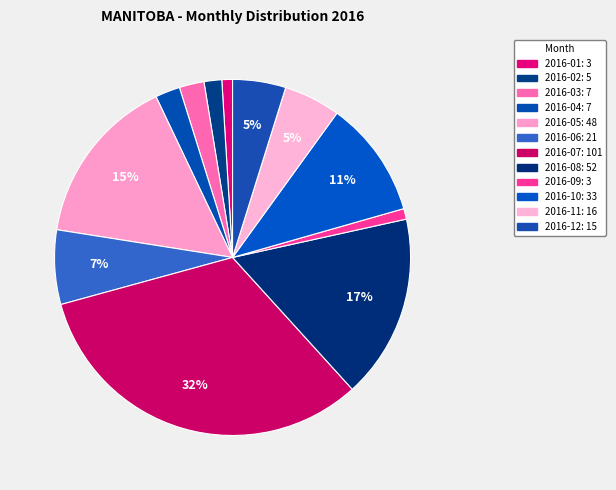

To the nearest percent, what percentage of the pie is 2016-03?

2%